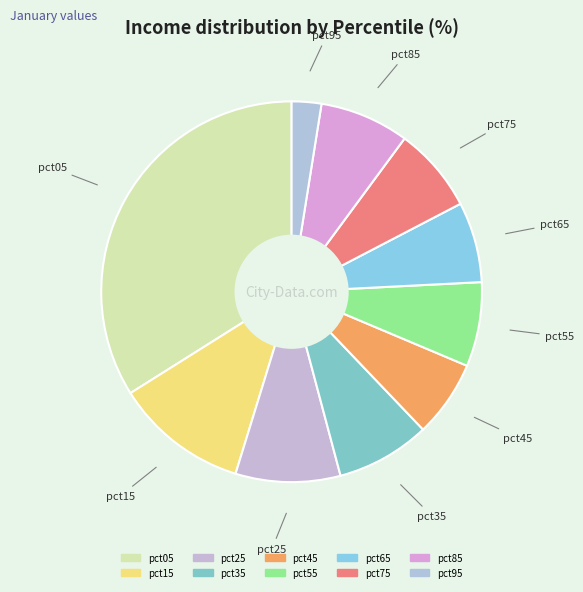

How many segments does this pie chart have?

10